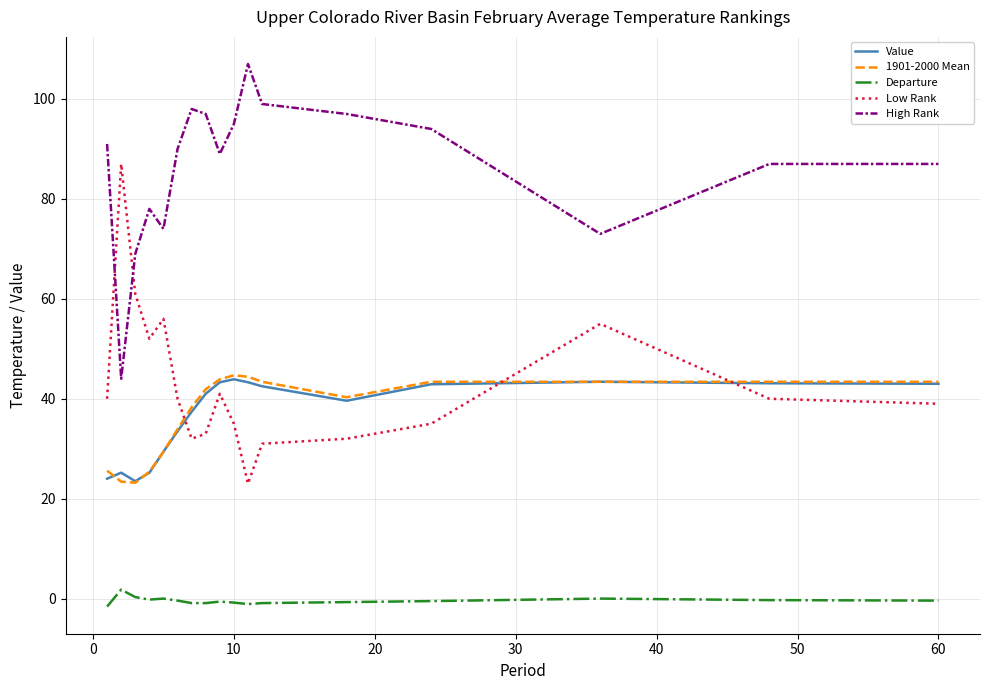

What is the average value of the High Rank series?

86.4